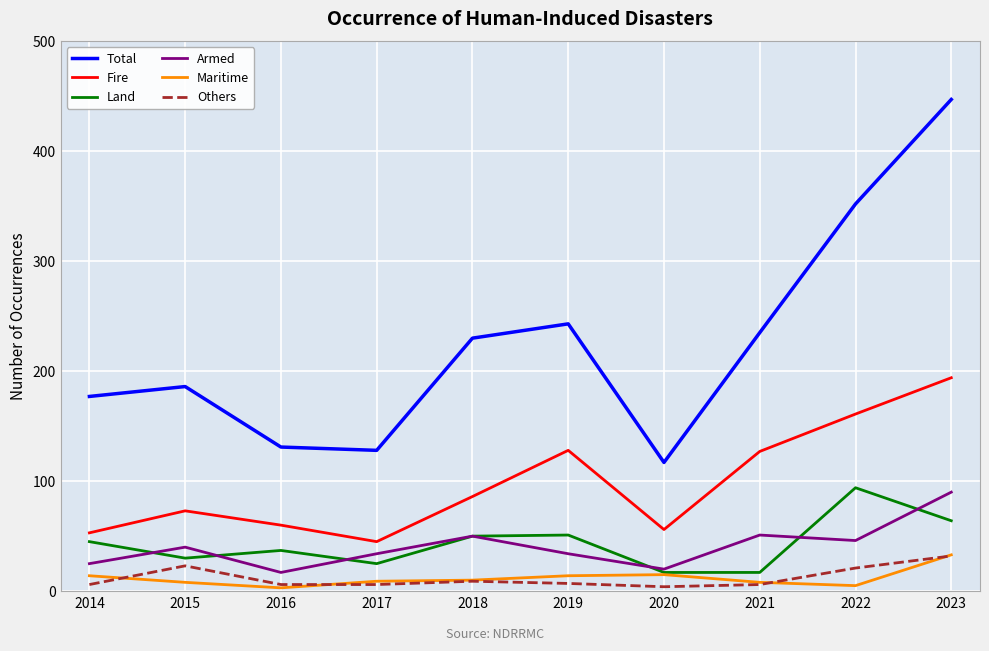

Which series has the largest total across all categories?

Total